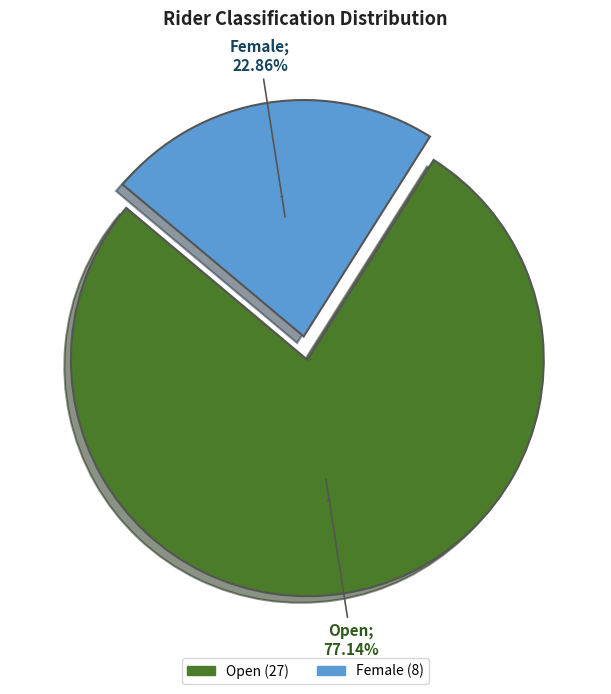

Do Open and Female together represent more than half of the pie?

Yes